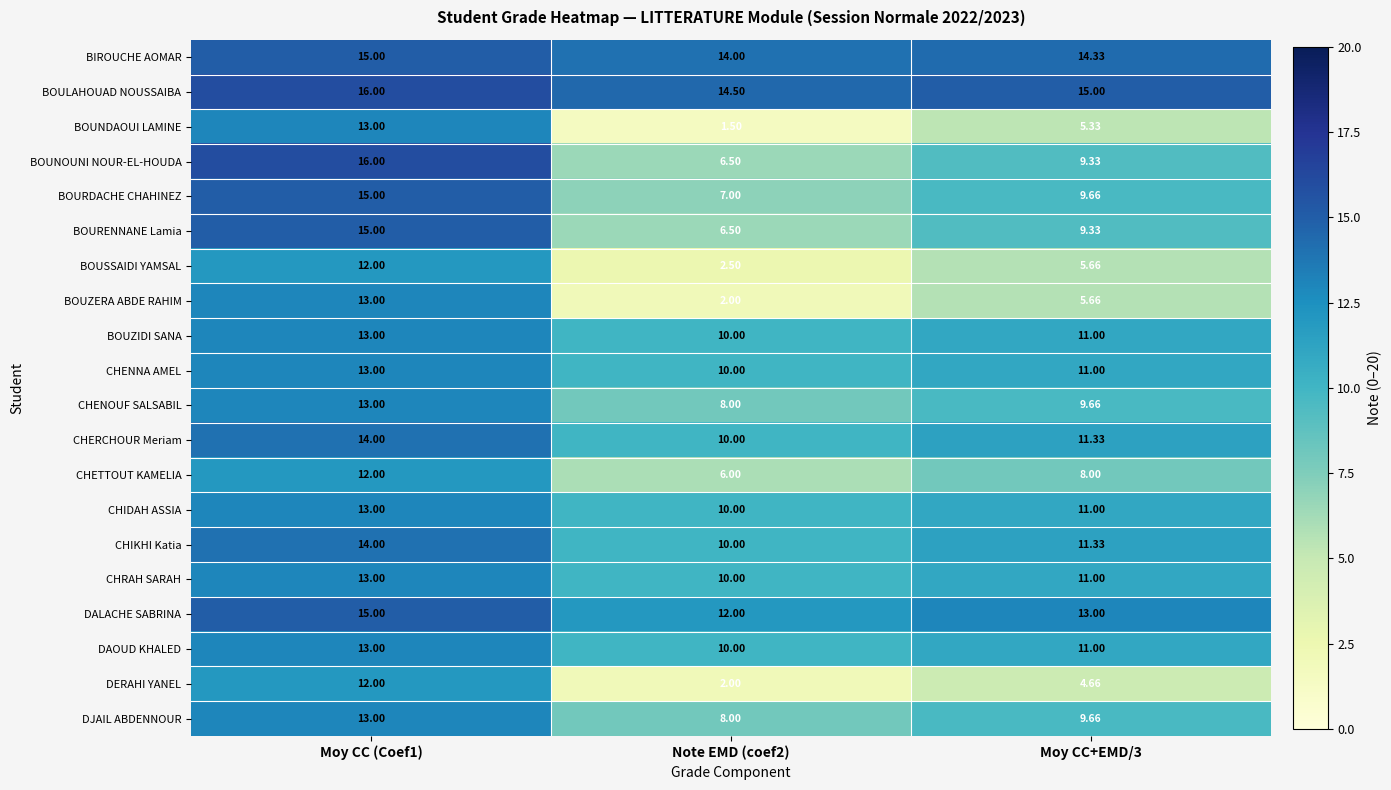

Which series has the largest total across all categories?

BOULAHOUAD NOUSSAIBA